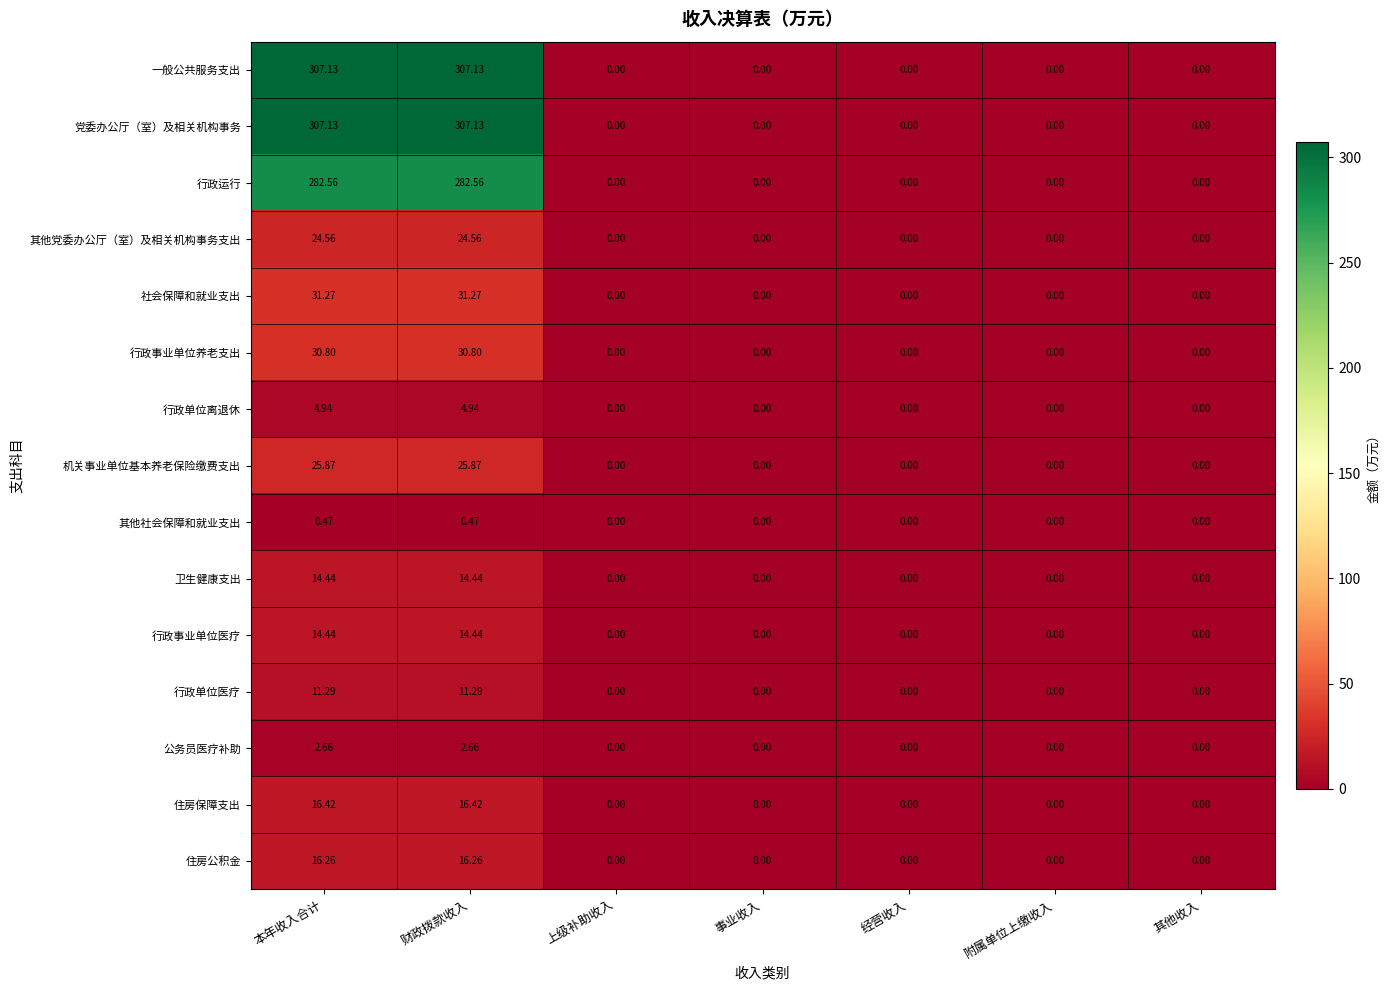

How many series are shown in this chart?

15